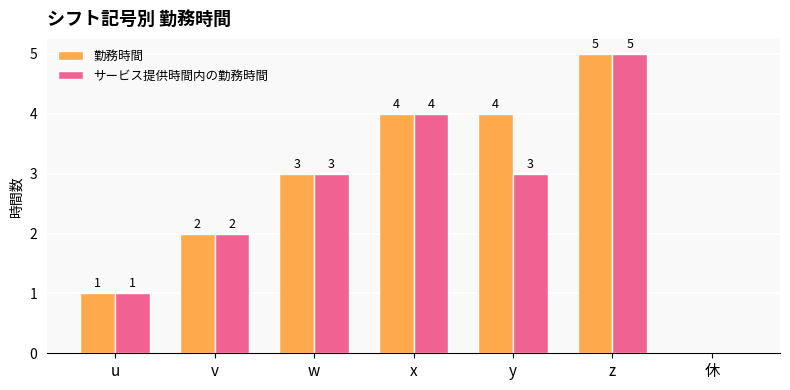

At which category is the sum across all series the highest?

z